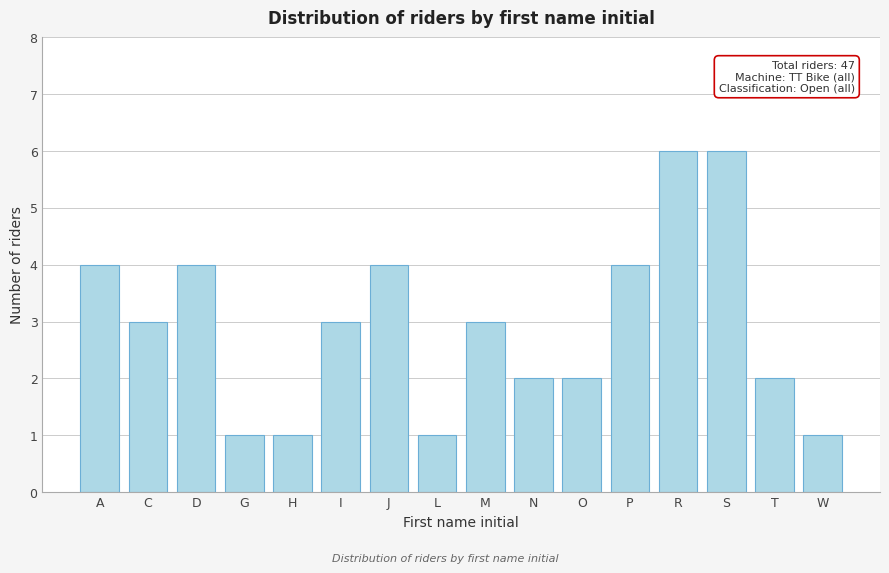

Reading left to right, what are all the values shown in this chart?

4	3	4	1	1	3	4	1	3	2	2	4	6	6	2	1